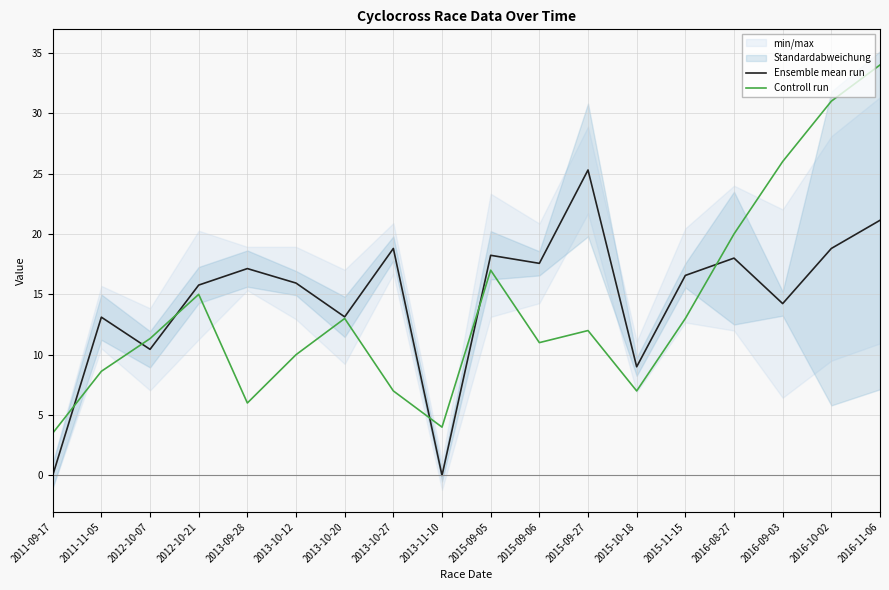

Is this an area chart (filled region under the line)?

No